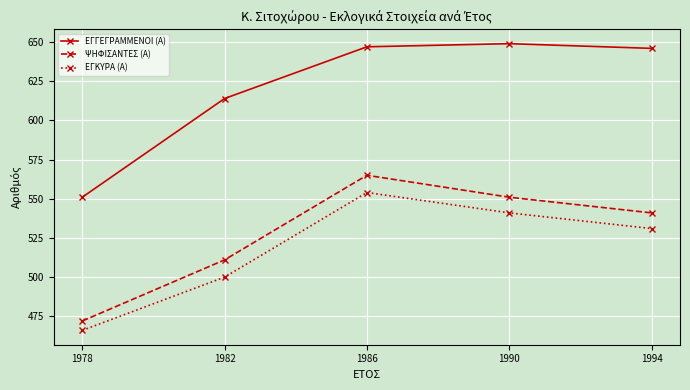

Rank the series at 1990 from highest to lowest value.

ΕΓΓΕΓΡΑΜΜΕΝΟΙ (Α), ΨΗΦΙΣΑΝΤΕΣ (Α), ΕΓΚΥΡΑ (Α)